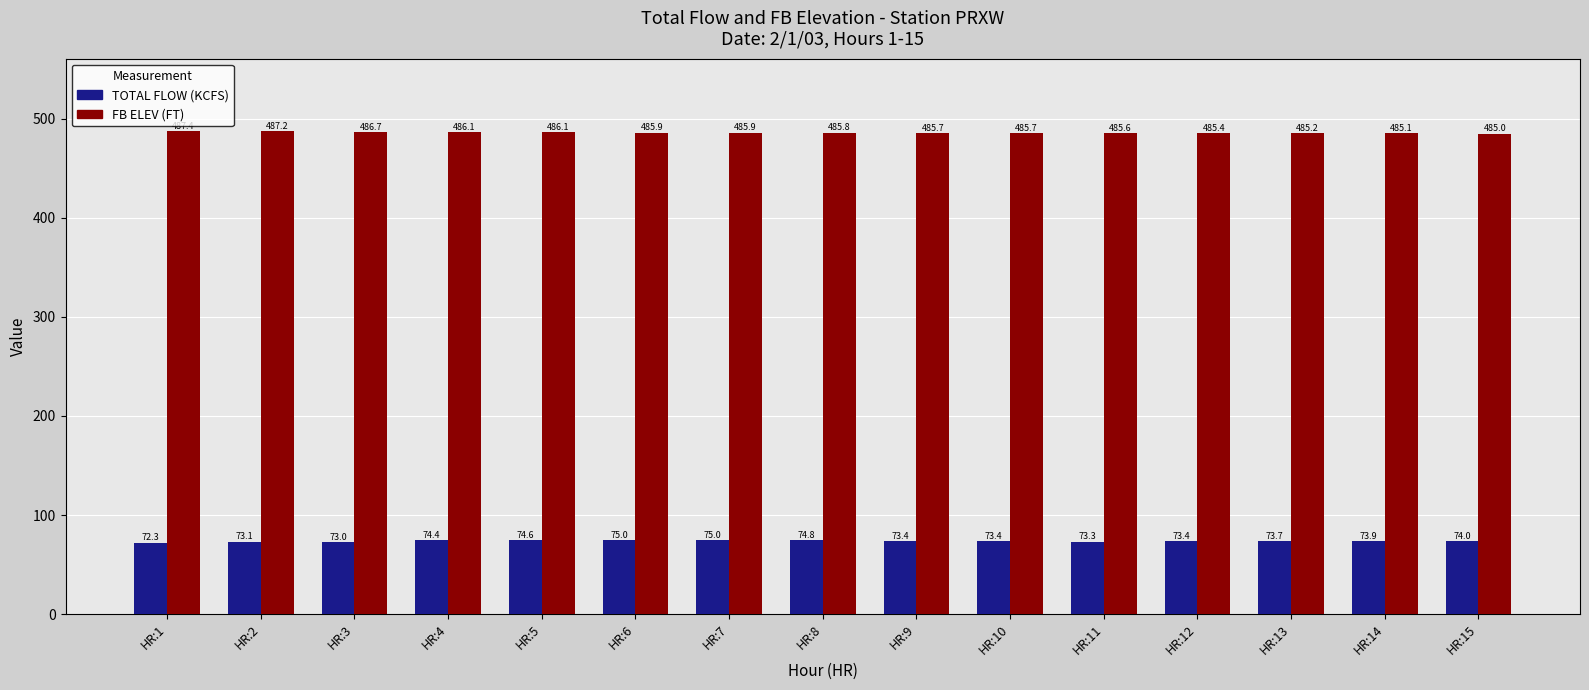

Rank the series by their maximum value, from highest to lowest.

FB ELEV (FT), TOTAL FLOW (KCFS)